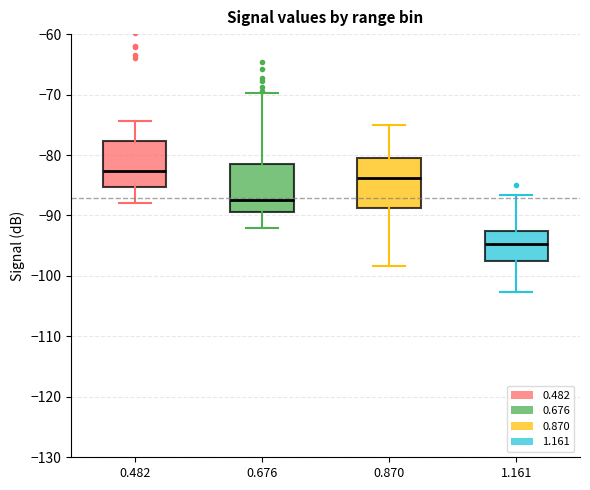

Which box has the highest median line?

0.482